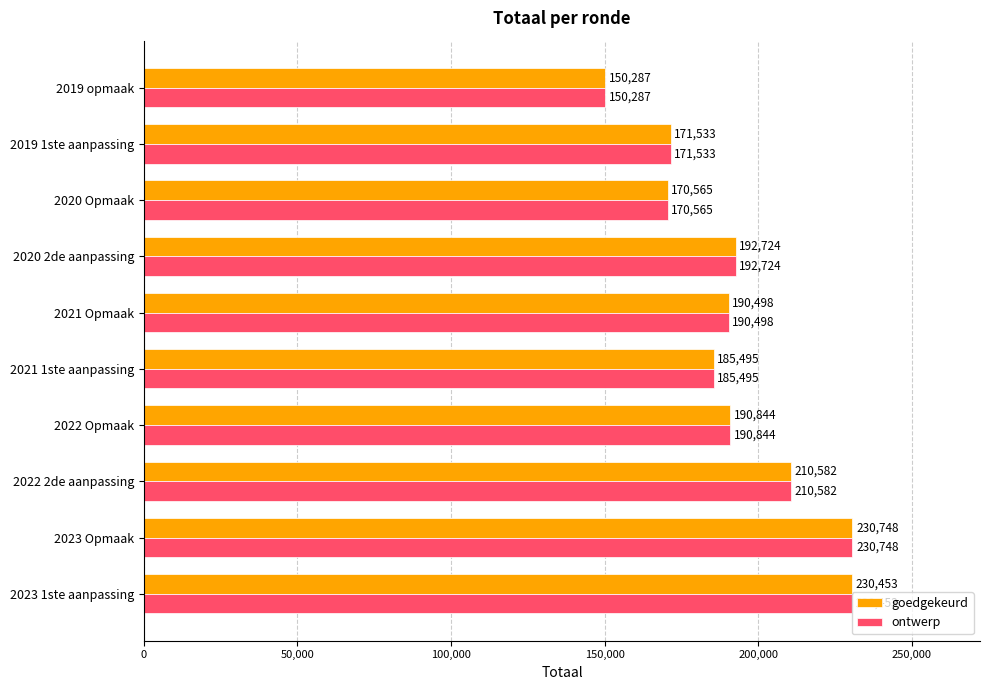

Which category has the lowest value in the ontwerp series?

2019 opmaak